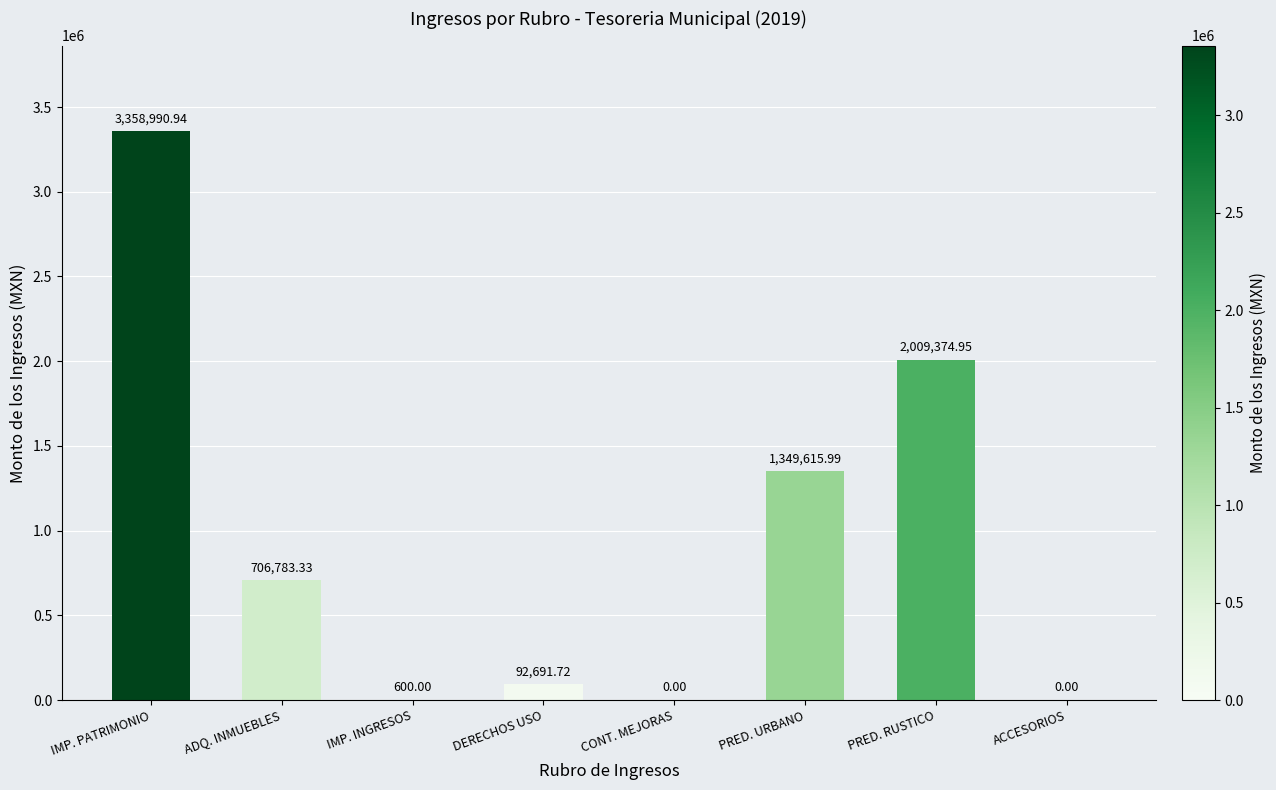

Which label corresponds to the largest value in the chart?

IMP. PATRIMONIO